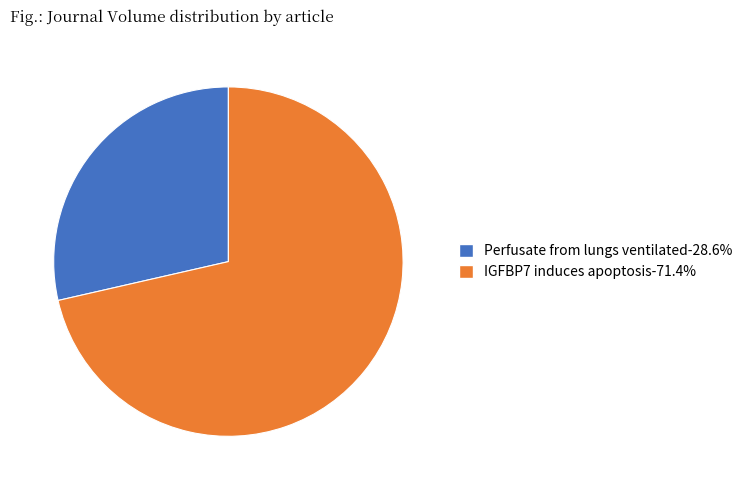

Is it true that Perfusate from lungs ventilated is 36% of the pie?

False